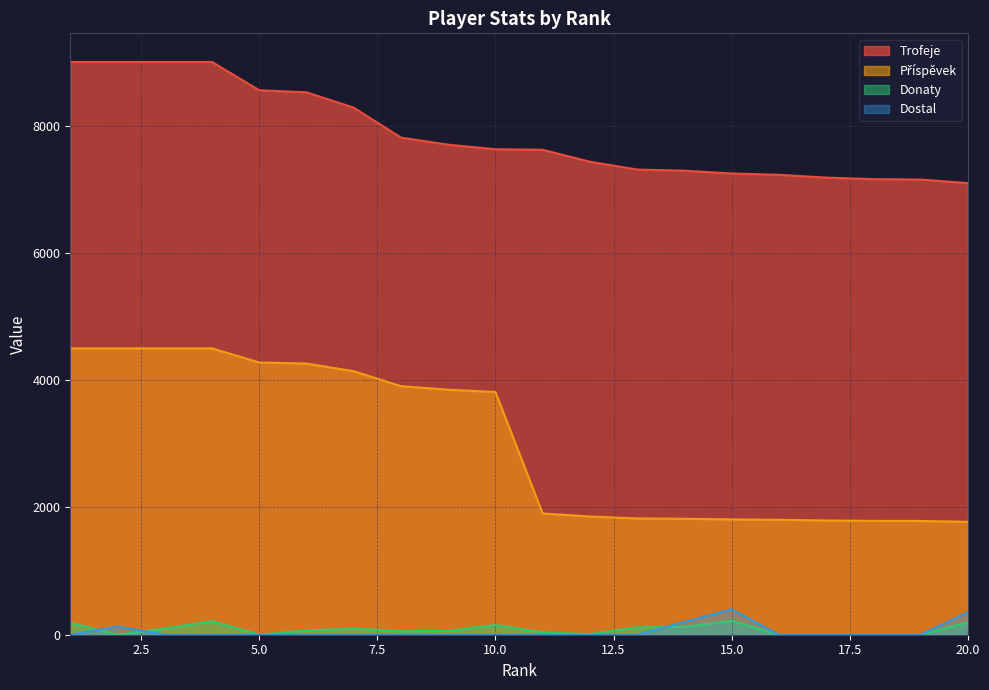

At which category is the sum across all series the highest?

4